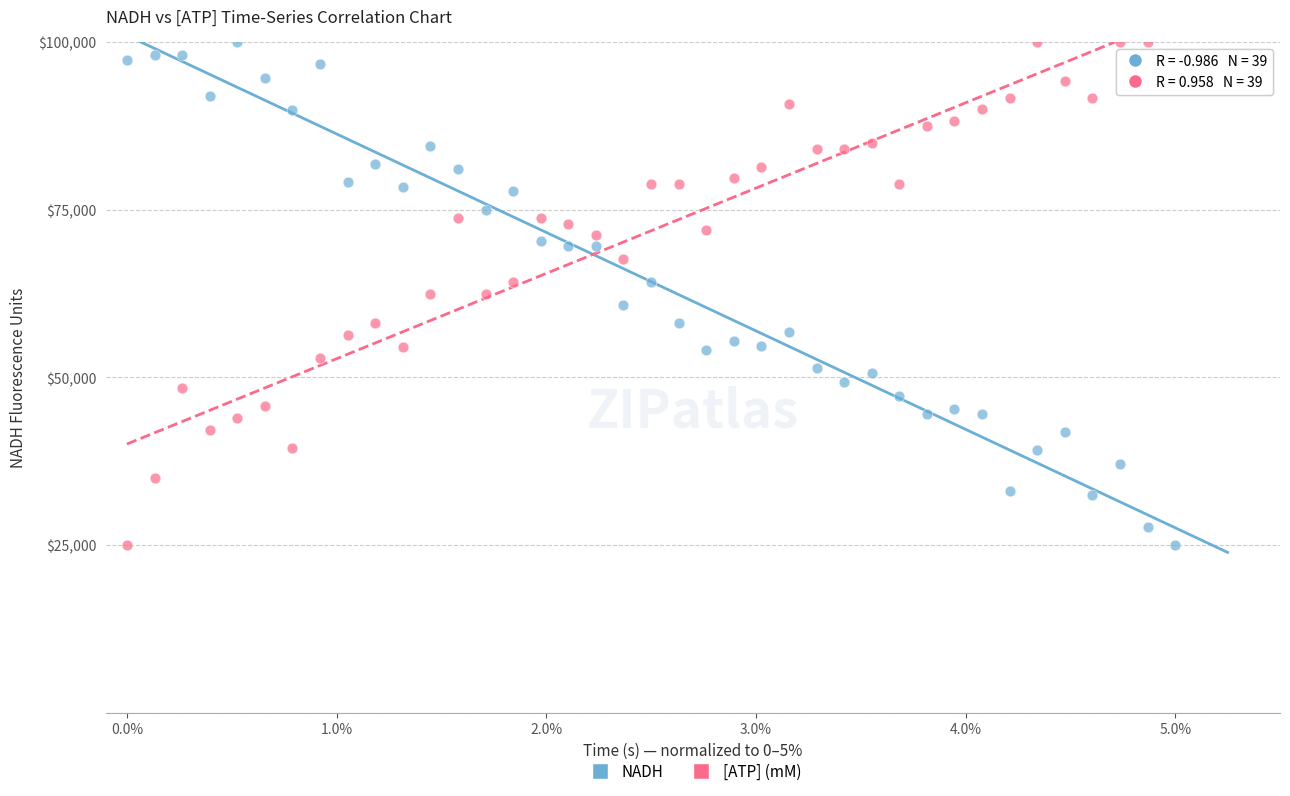

What is the X range (max minus min) for the scatter plot?

5.0